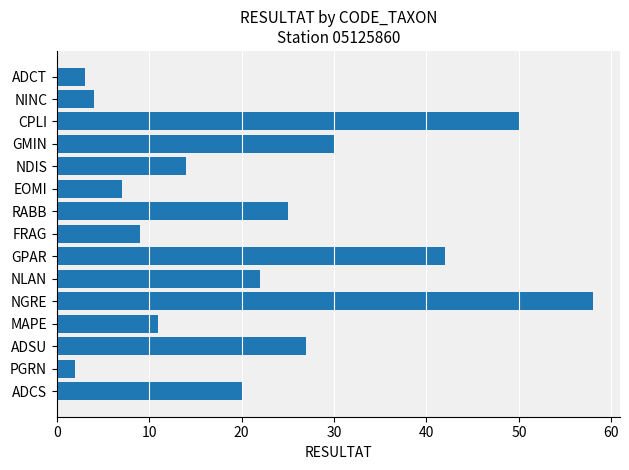

Are the bars horizontal?

Yes